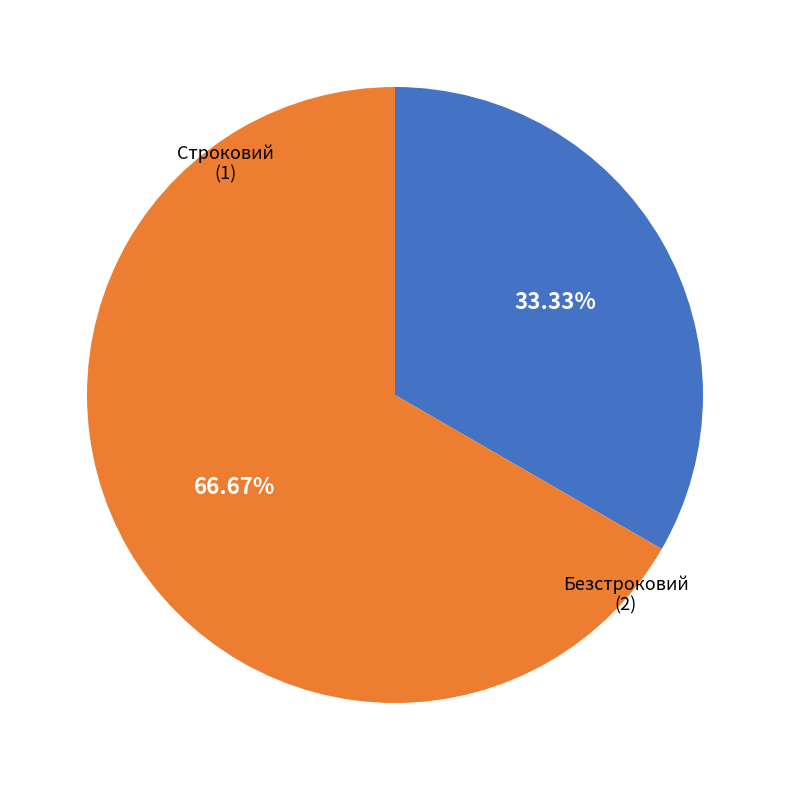

How much of the chart is everything except Безстроковий?

33.3%